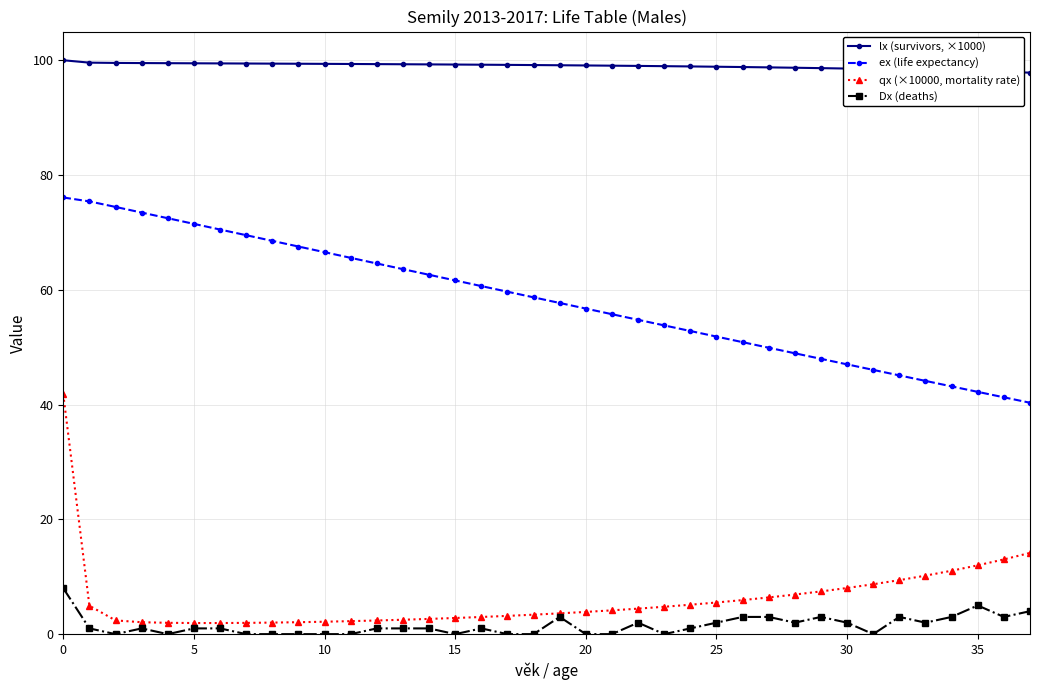

What is the difference between the second highest and minimum values in the Dx (deaths) series?

5.0